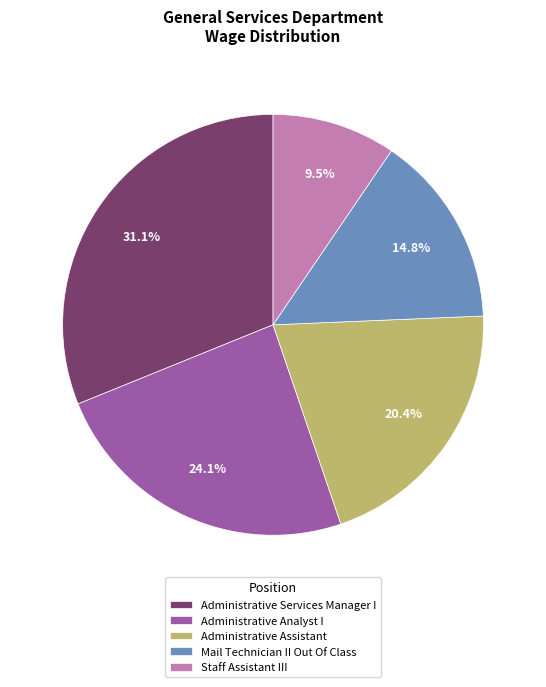

What is the ratio of the value at Mail Technician II Out Of Class to the value at Administrative Assistant?

0.7